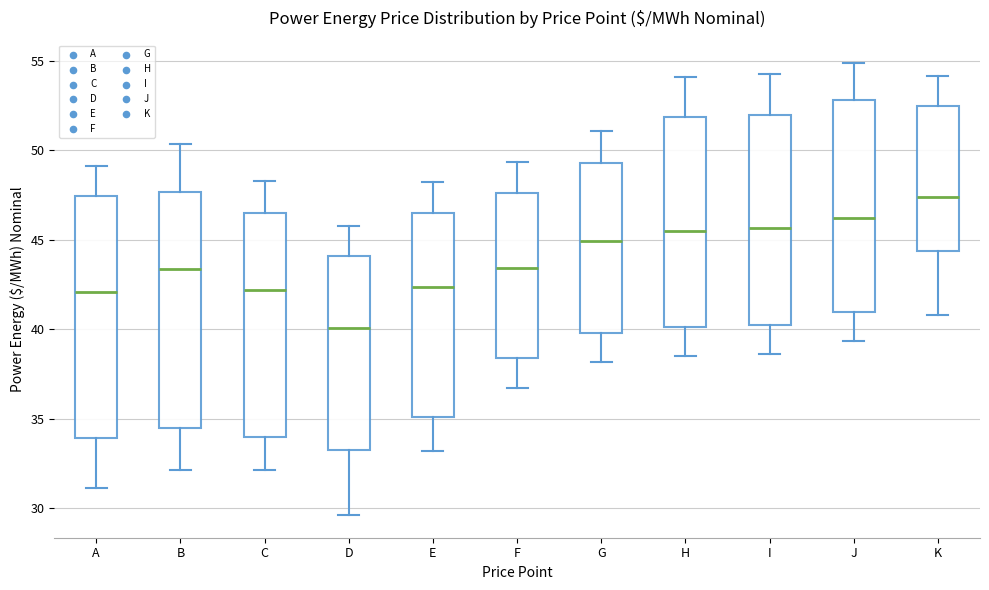

Reading left to right, read every box against the y-axis: the position of its median line, the range the box covers, and the ends of its whiskers. The values are not printed on the chart, so give them approximately, as read against the axis.

A: median 42.0, box 34.0 to 47.5, whiskers 31.0 to 49.0
B: median 43.5, box 34.5 to 47.5, whiskers 32.0 to 50.5
C: median 42.0, box 34.0 to 46.5, whiskers 32.0 to 48.5
D: median 40.0, box 33.5 to 44.0, whiskers 29.5 to 45.5
E: median 42.5, box 35.0 to 46.5, whiskers 33.0 to 48.0
F: median 43.5, box 38.5 to 47.5, whiskers 36.5 to 49.5
G: median 45.0, box 40.0 to 49.5, whiskers 38.0 to 51.0
H: median 45.5, box 40.0 to 52.0, whiskers 38.5 to 54.0
I: median 45.5, box 40.5 to 52.0, whiskers 38.5 to 54.5
J: median 46.0, box 41.0 to 53.0, whiskers 39.5 to 55.0
K: median 47.5, box 44.5 to 52.5, whiskers 41.0 to 54.0